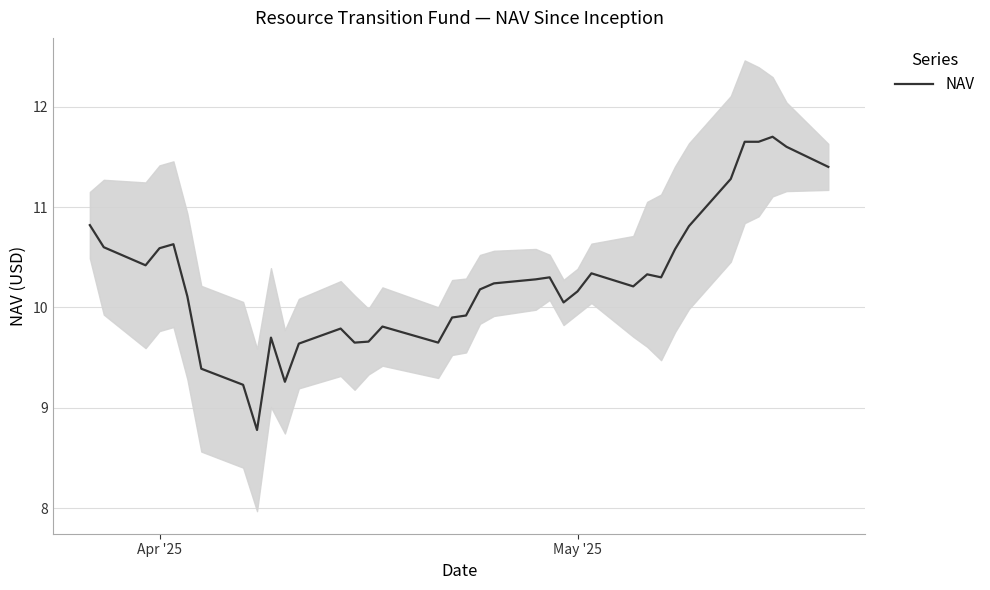

What is the average value?

10.3